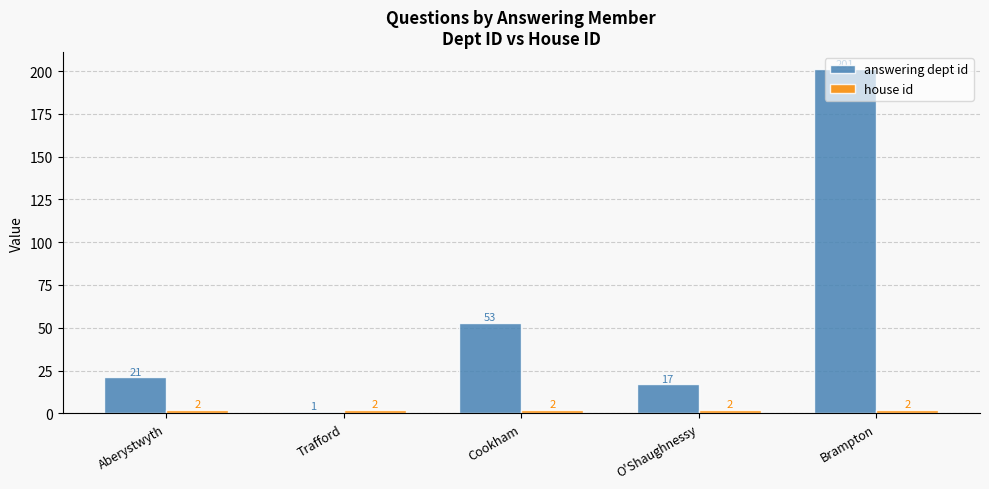

Where is answering dept id nearest to the value 101?

Cookham